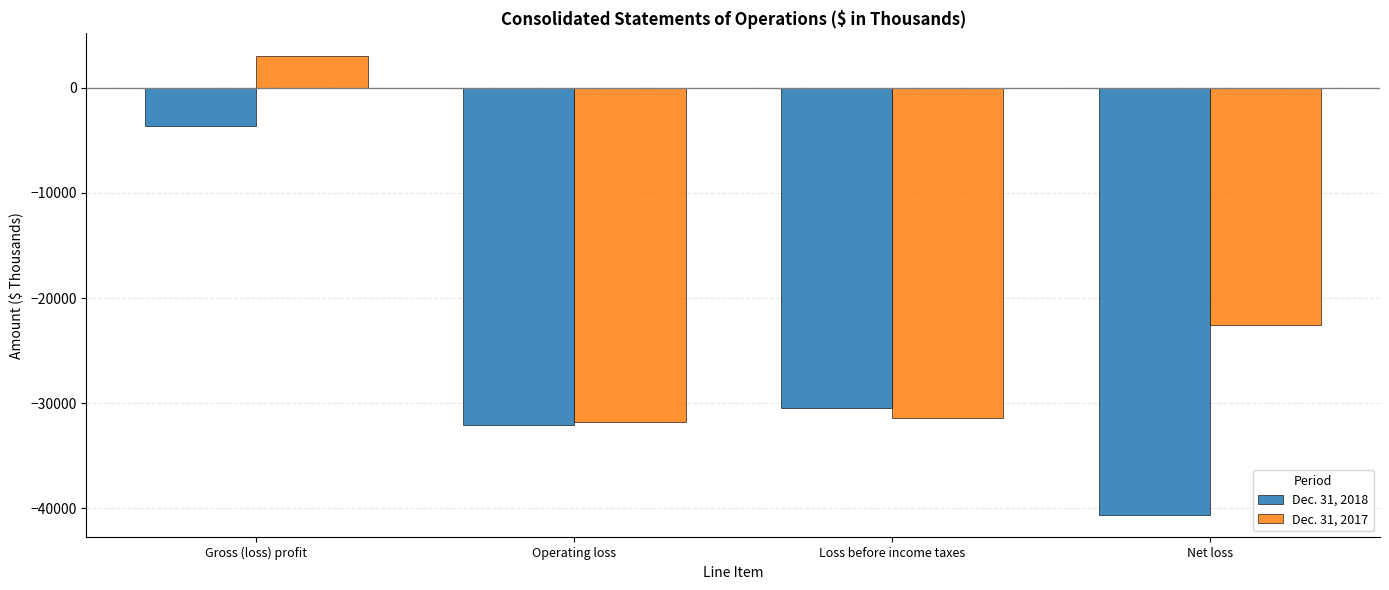

Are the bars grouped side by side (vs. stacked)?

Yes